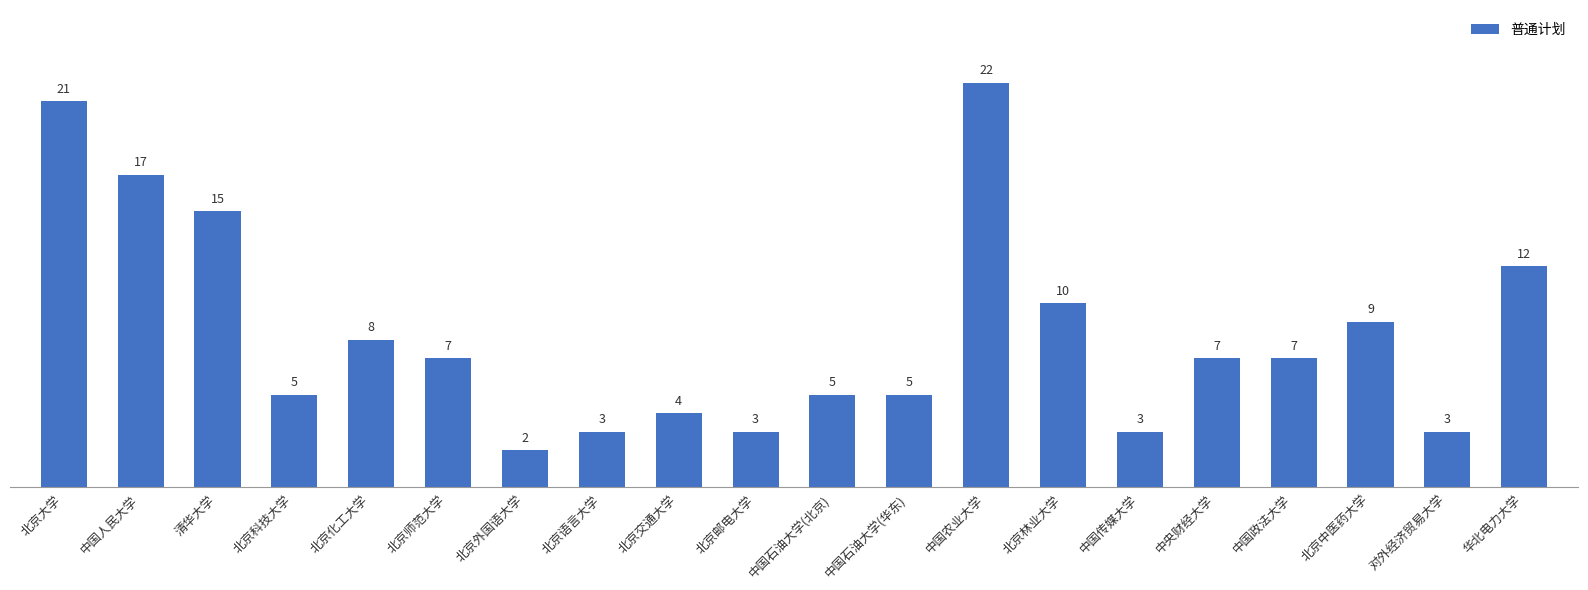

What is the average value?

8